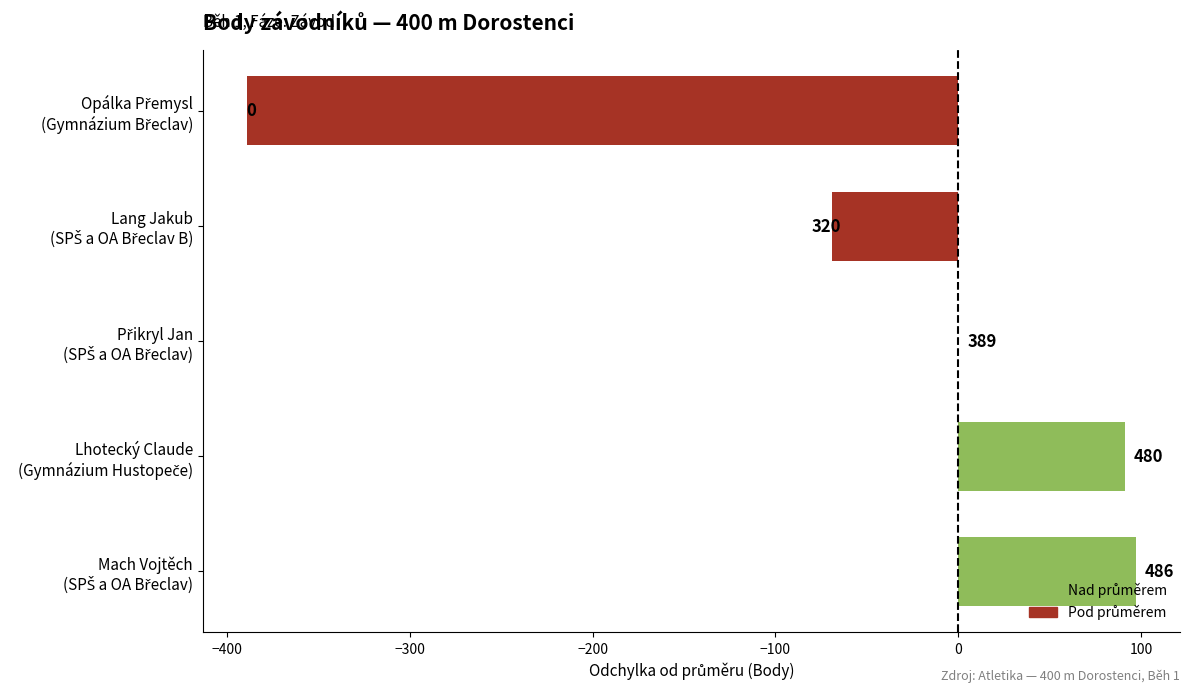

Where is the data nearest to the value -146?

Lang Jakub (SPŠ a OA Břeclav B)